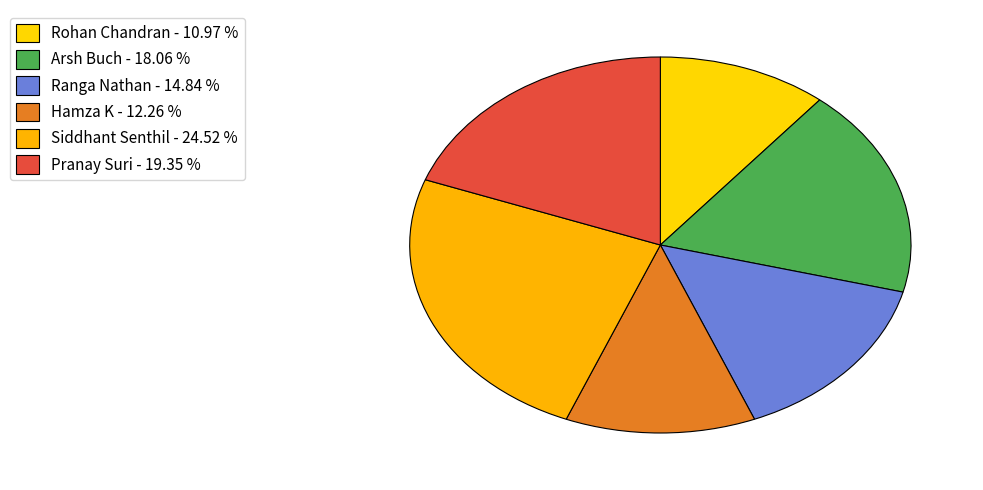

Is it true that Pranay Suri is 19% of the pie?

True